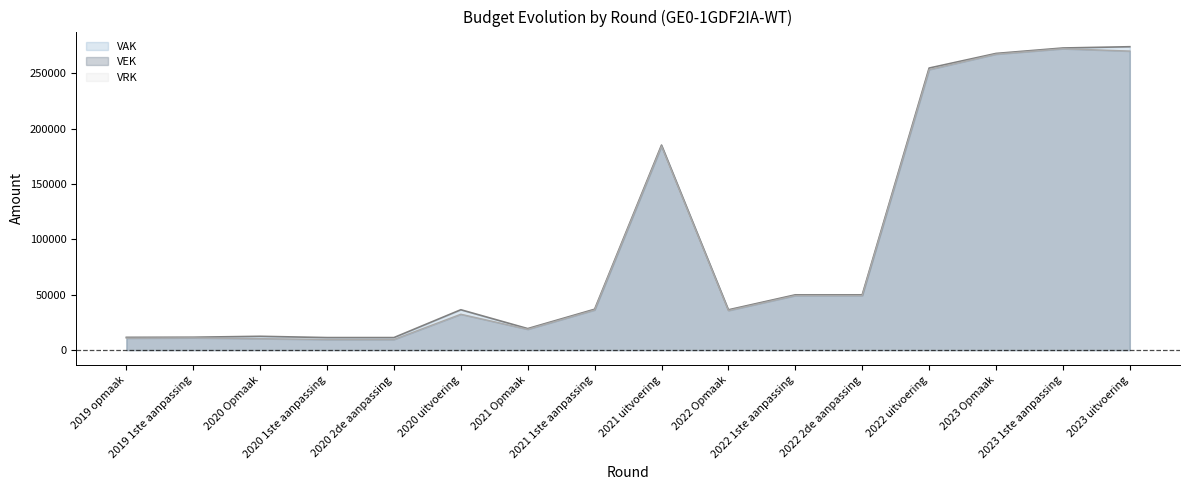

How many lines are shown in the chart?

2